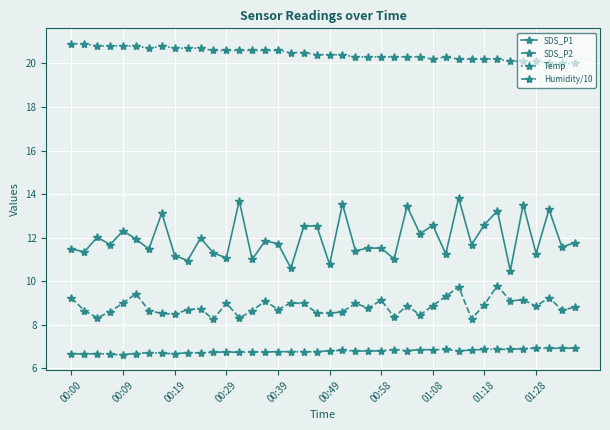

True or false: SDS_P2 has more than 0 interior local peaks.

True